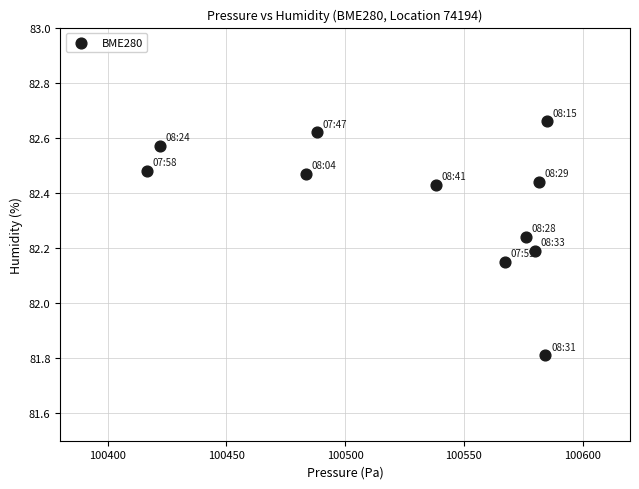

What is the average X value?

100529.4